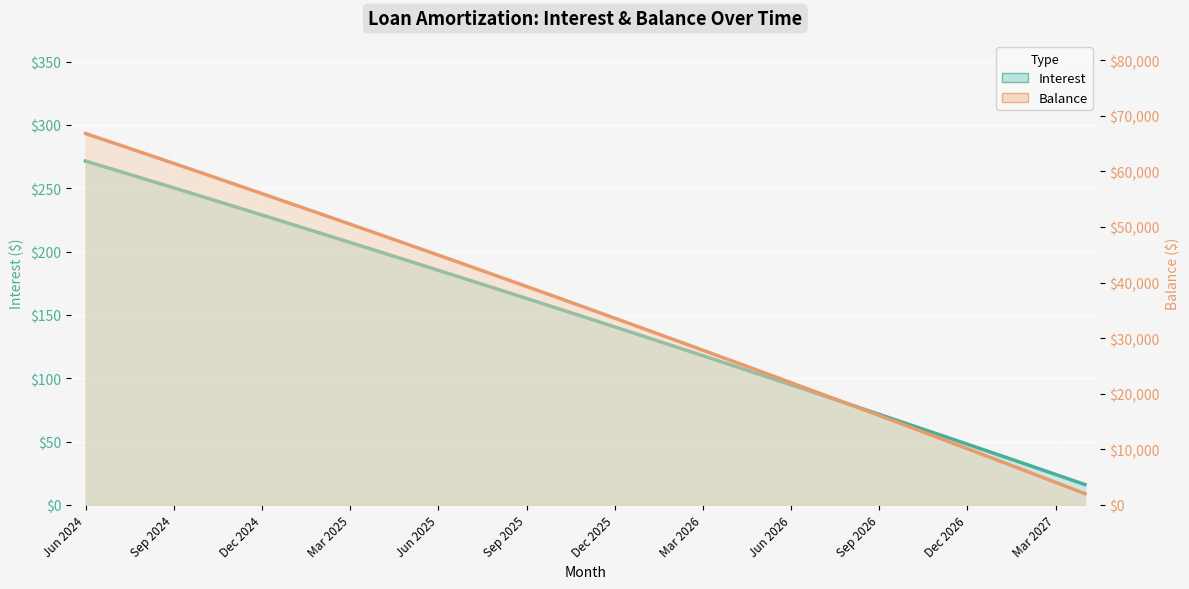

Is it true that Balance equals 8111.0 at 31?

True